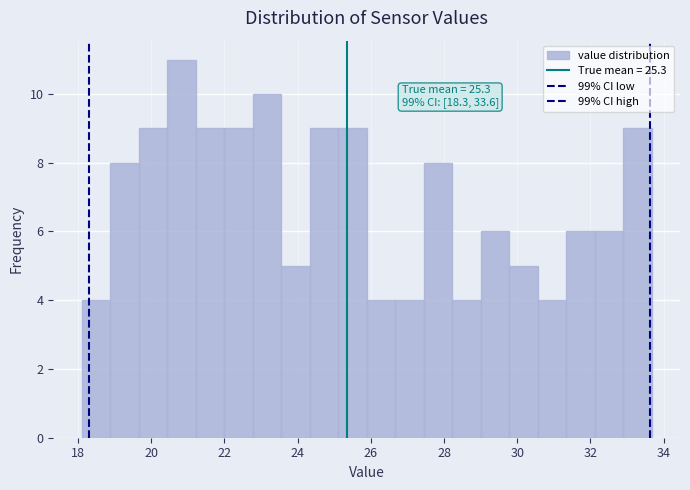

Around what value on the x-axis is the tallest bar? Give the approximate position of its centre, as read against the axis.

20.8